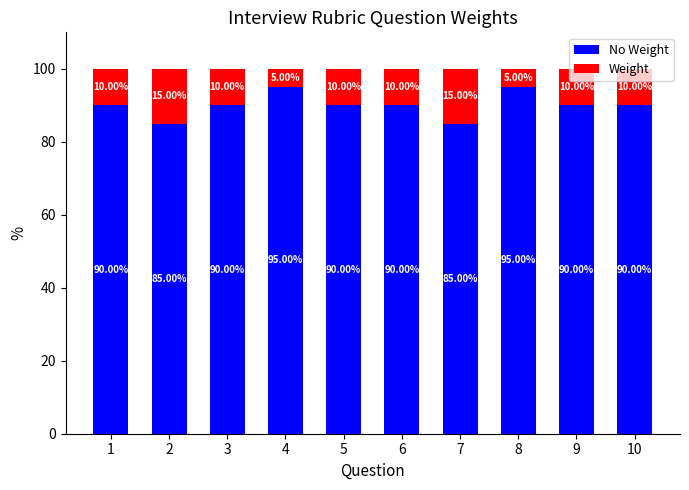

How many categories are shown in the chart?

10